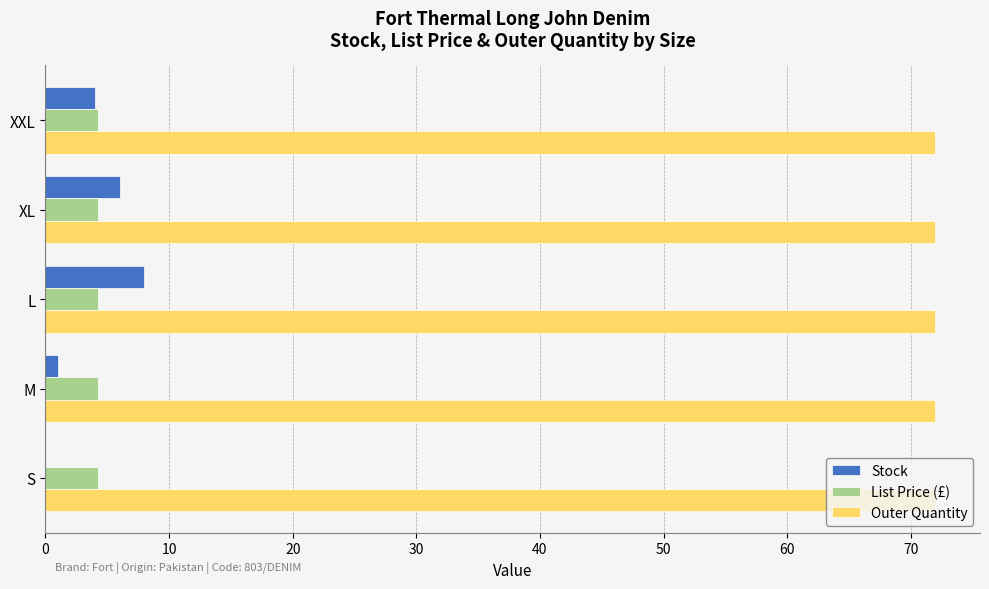

What is the sum of all Outer Quantity values?

360.0